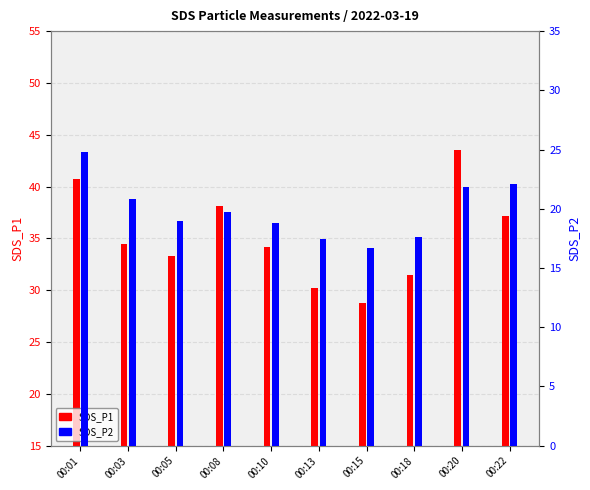

Which has a higher value, 00:22 or 00:18?

00:22